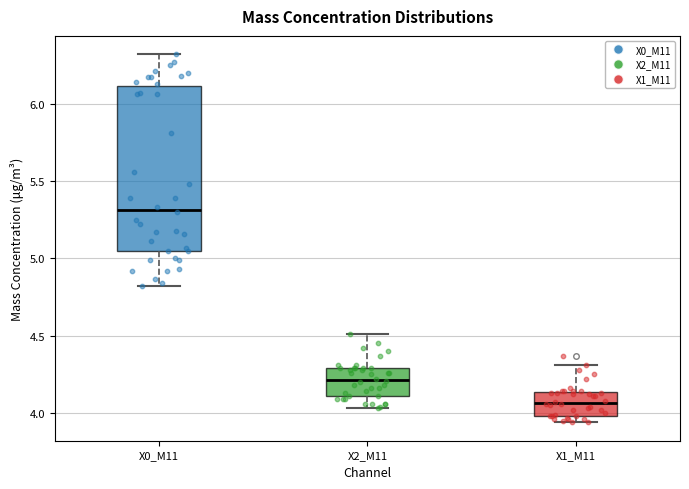

Where is the upper edge of the box for X2_M11 on the y-axis? The values are not printed on the chart, so give them approximately, as read against the axis.

4.30